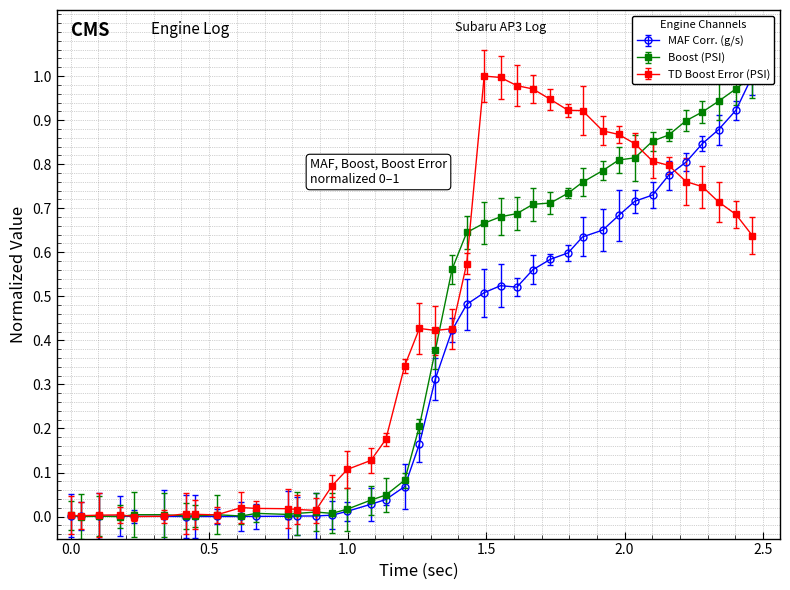

How many lines are shown in the chart?

3